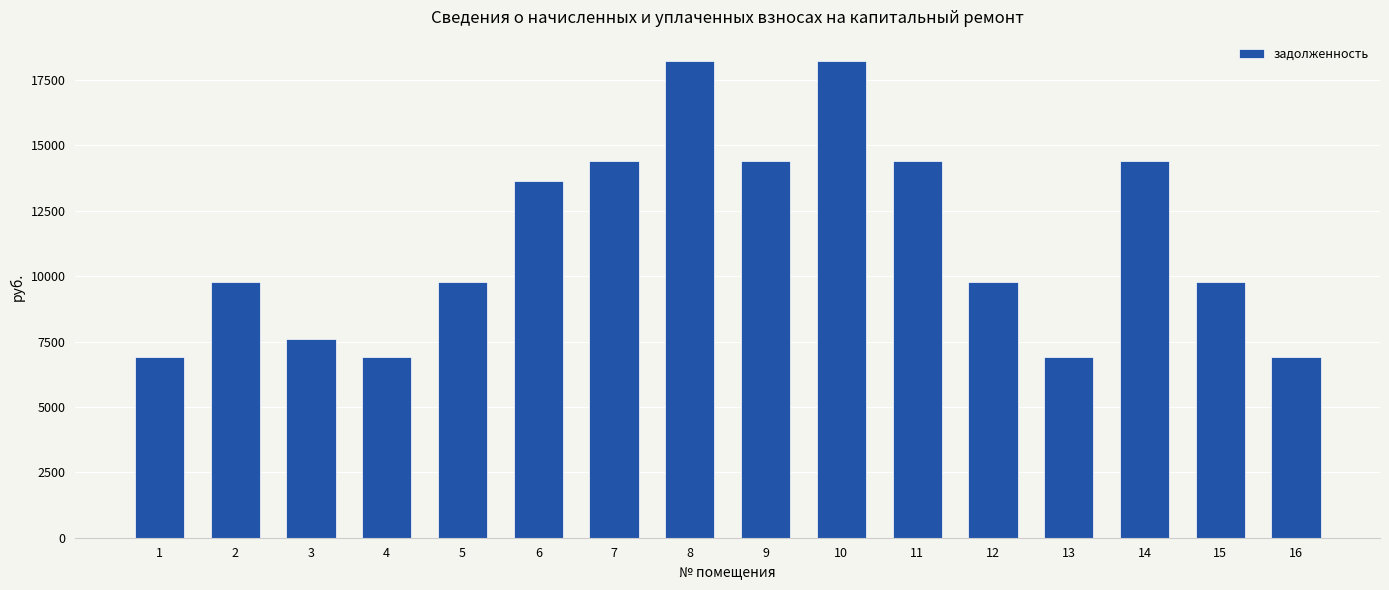

What value does the data have at 9?

14400